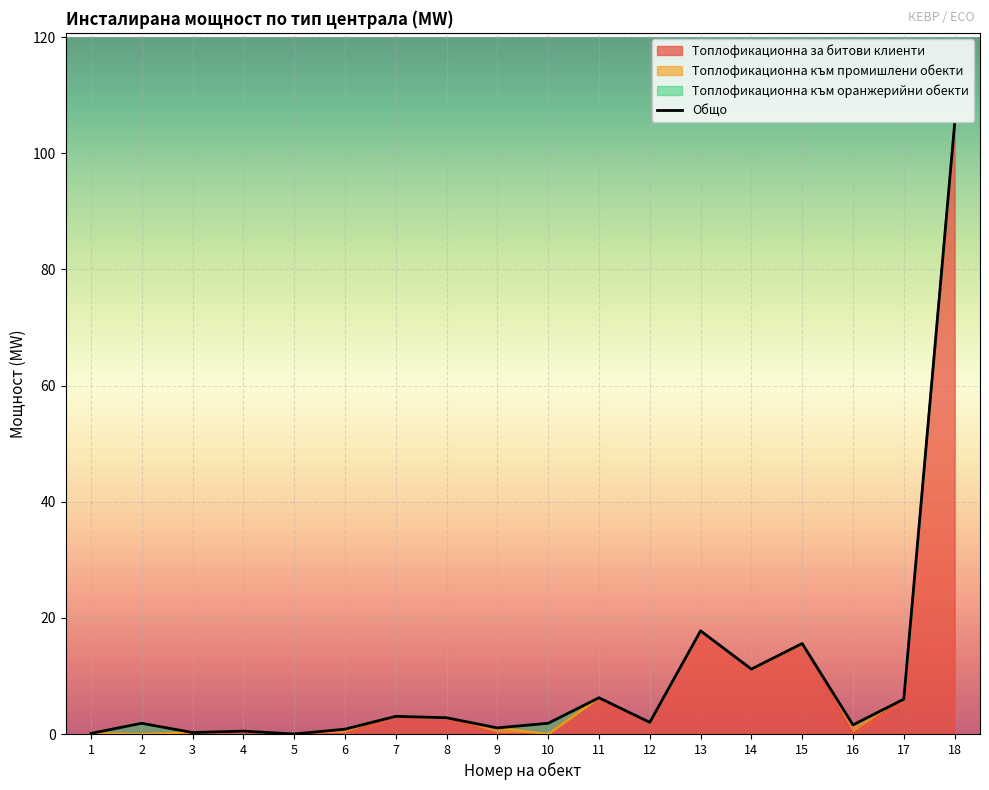

How many lines are shown in the chart?

1